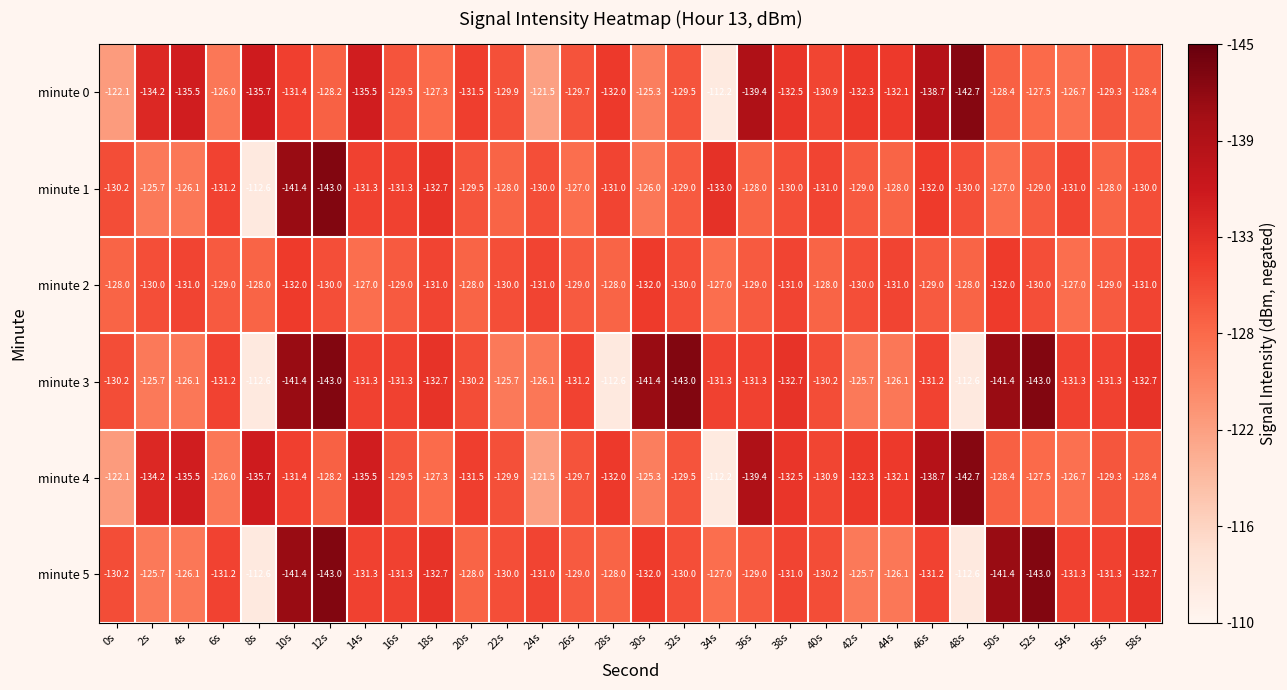

How many series are shown in this chart?

6